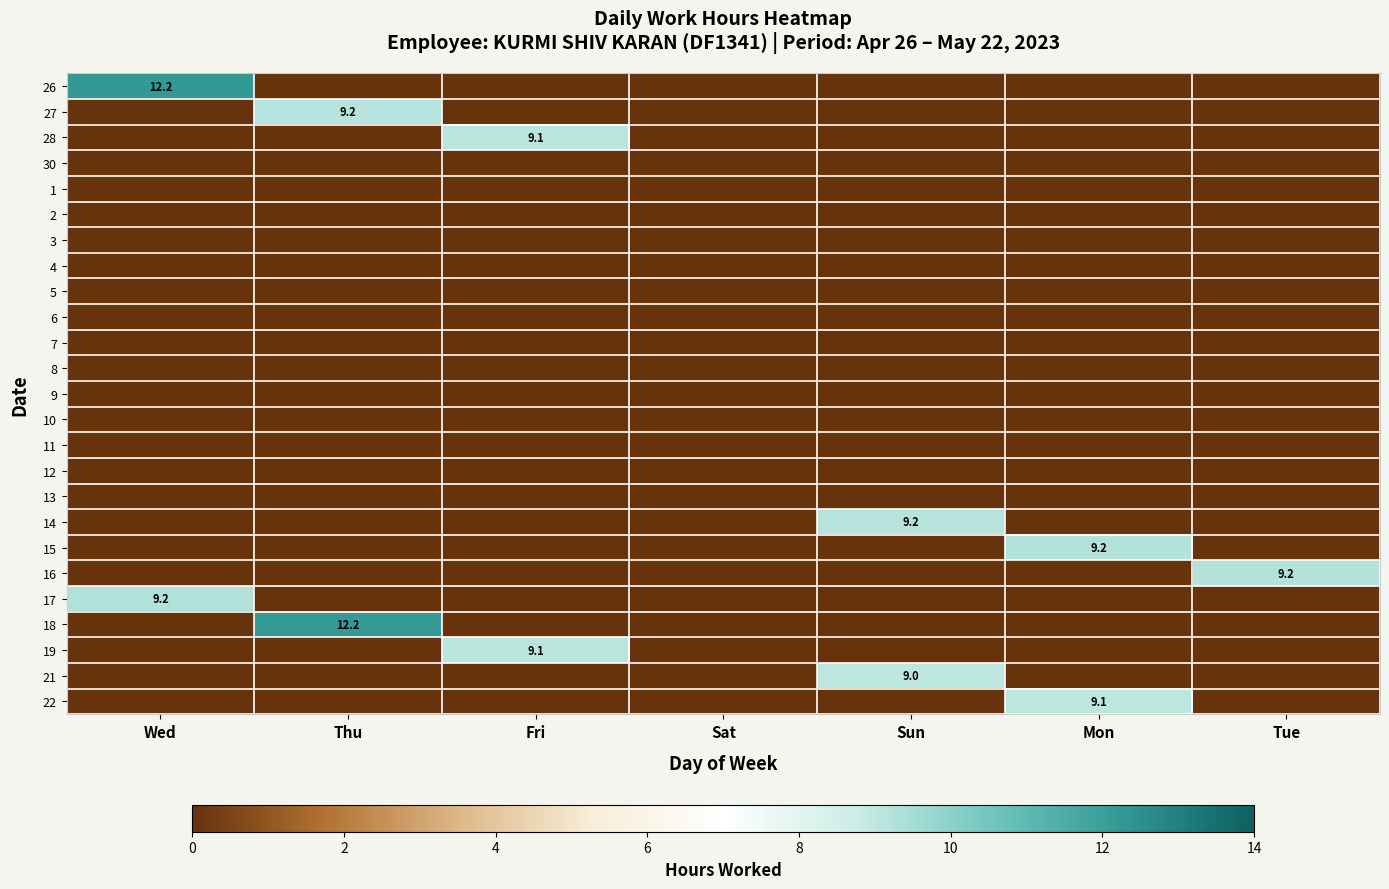

List the series in order of their peak value, lowest first.

30, 1, 2, 3, 4, 5, 6, 7, 8, 9, 10, 11, 12, 13, 21, 22, 28, 19, 27, 14, 16, 15, 17, 18, 26